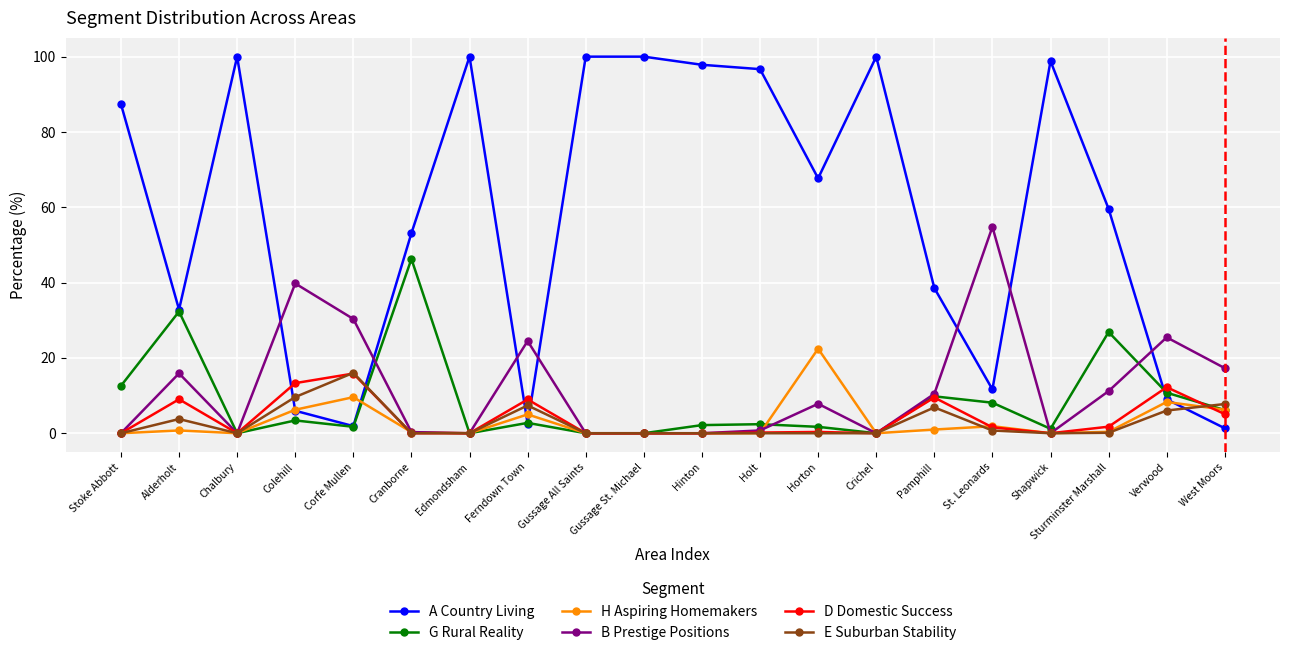

True or false: A Country Living has more than 1 points higher than both neighbors.

True